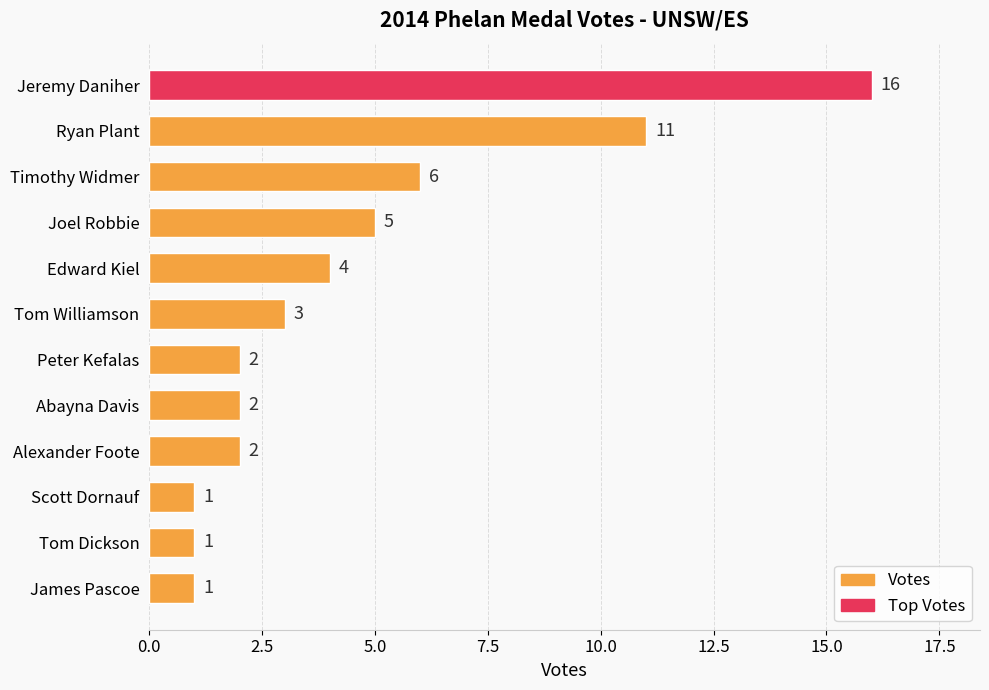

How many categories are shown in the chart?

12